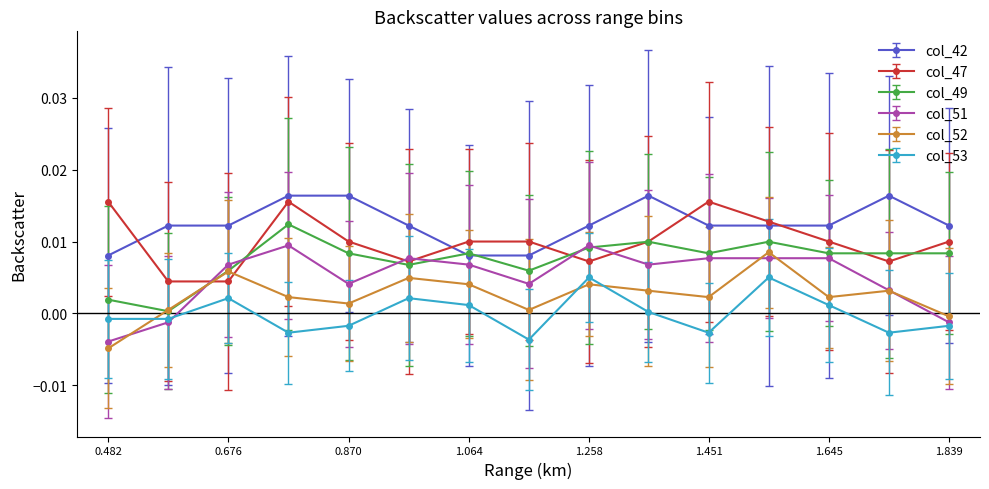

Which series has the largest total across all categories?

col_42